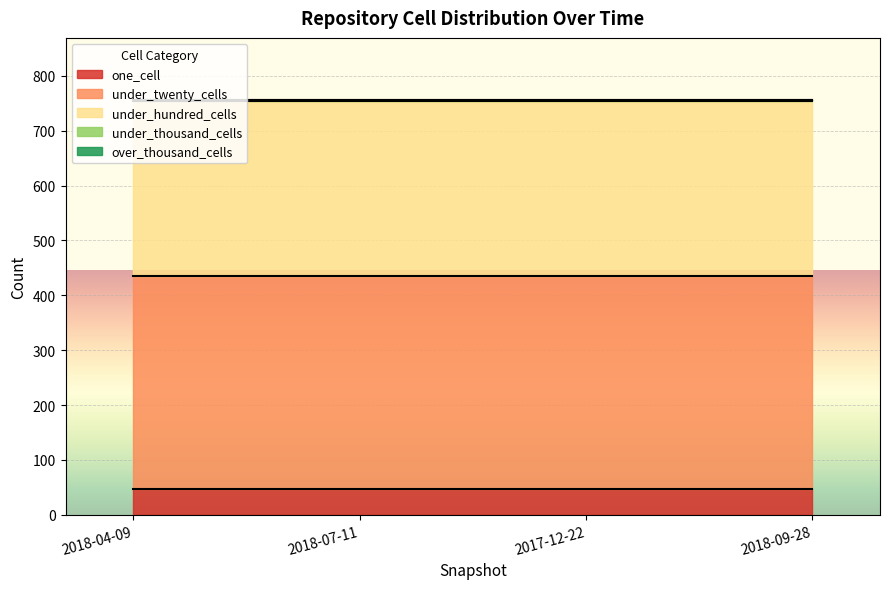

Which series has the largest total across all categories?

under_twenty_cells